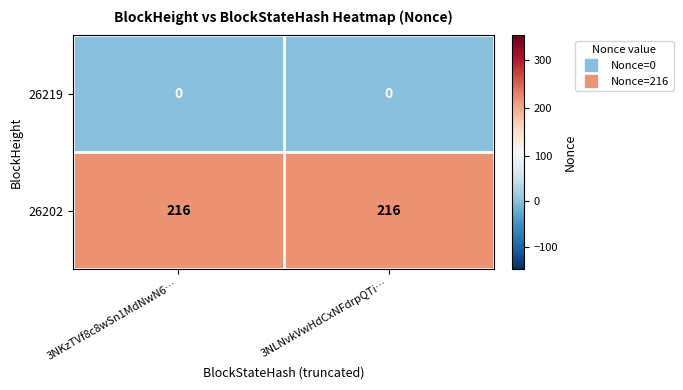

Is the value of 26219 at 3NKzTVf8c8wSn1MdNwN6… greater than the value of 26202 at 3NLNvkVwHdCxNFdrpQTi…?

No